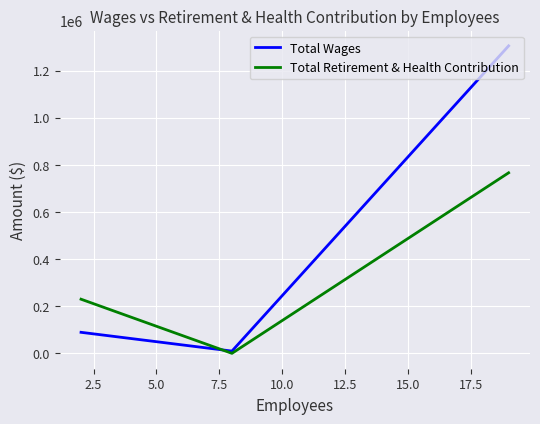

Reading left to right, extract all data points from this chart.

Total Wages: 89240	9600	1304485
Total Retirement & Health Contribution: 229722	0	765993